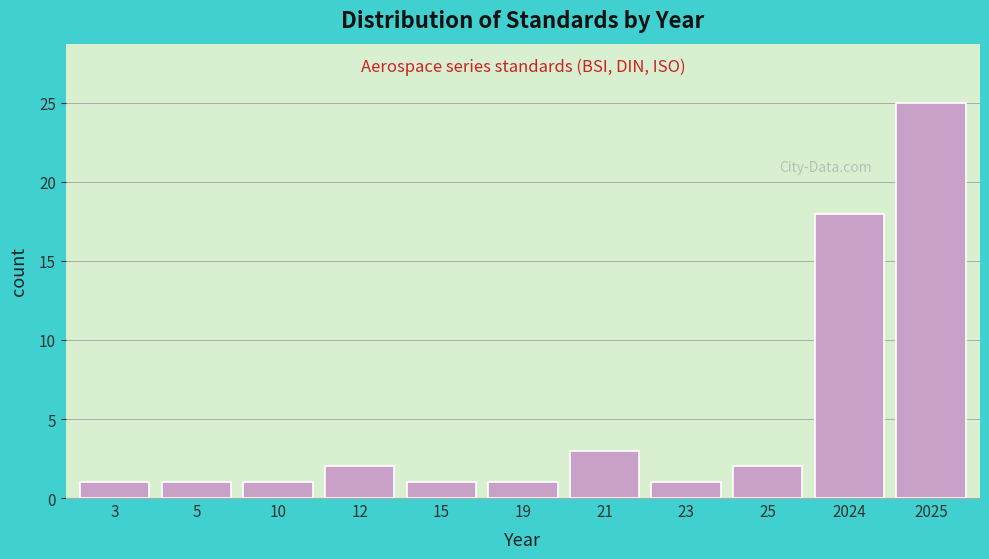

Reading right to left, what are all the values shown in this chart?

25	18	2	1	3	1	1	2	1	1	1